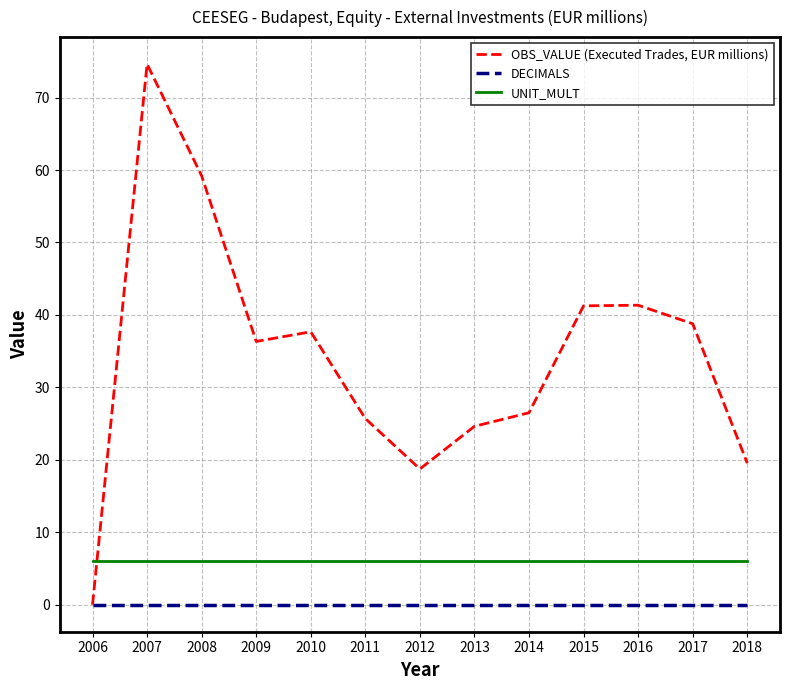

Which label corresponds to the largest value in the chart?

2007